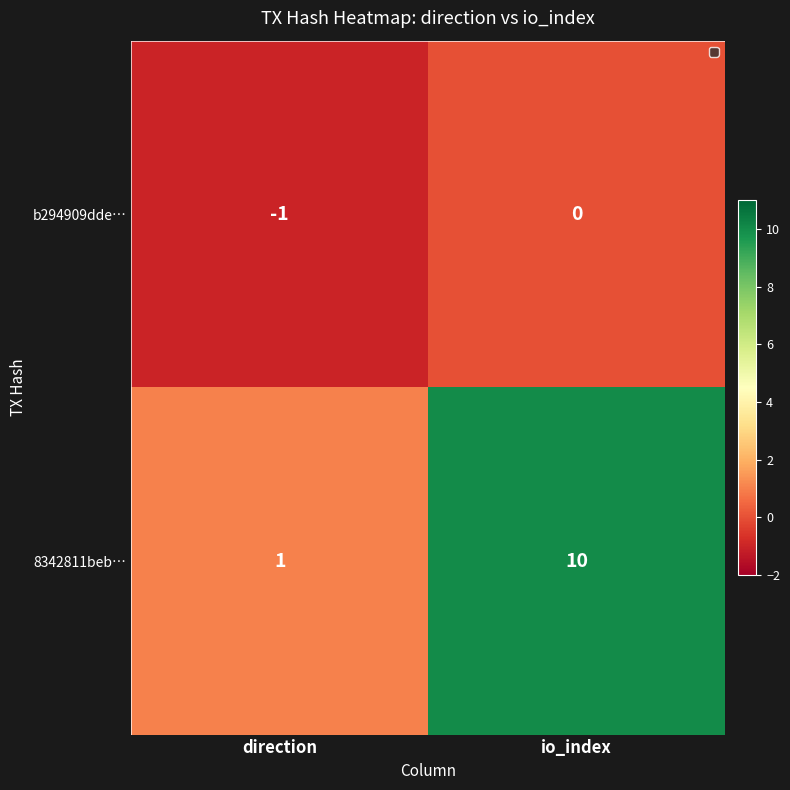

Rank the series by their maximum value, from highest to lowest.

8342811beb…, b294909dde…